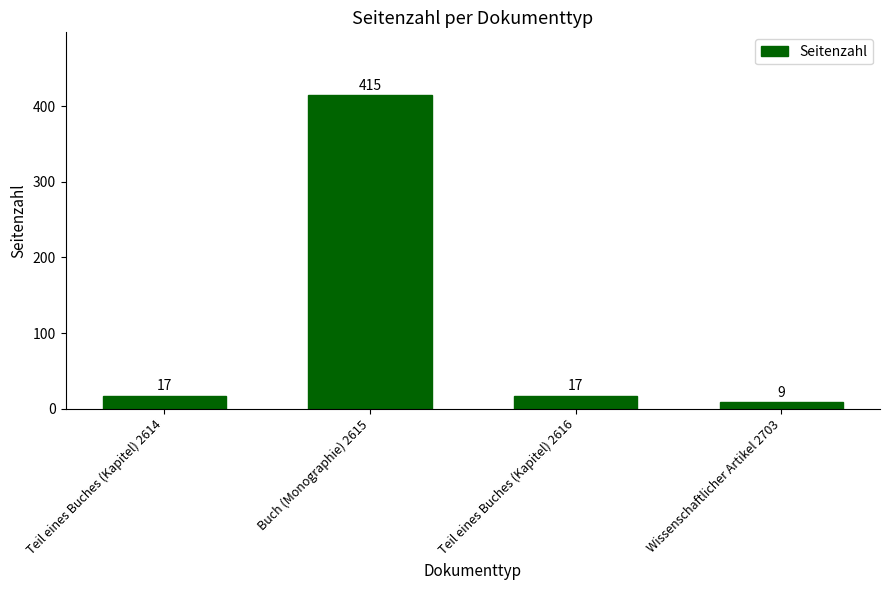

What is the sum of all values?

458